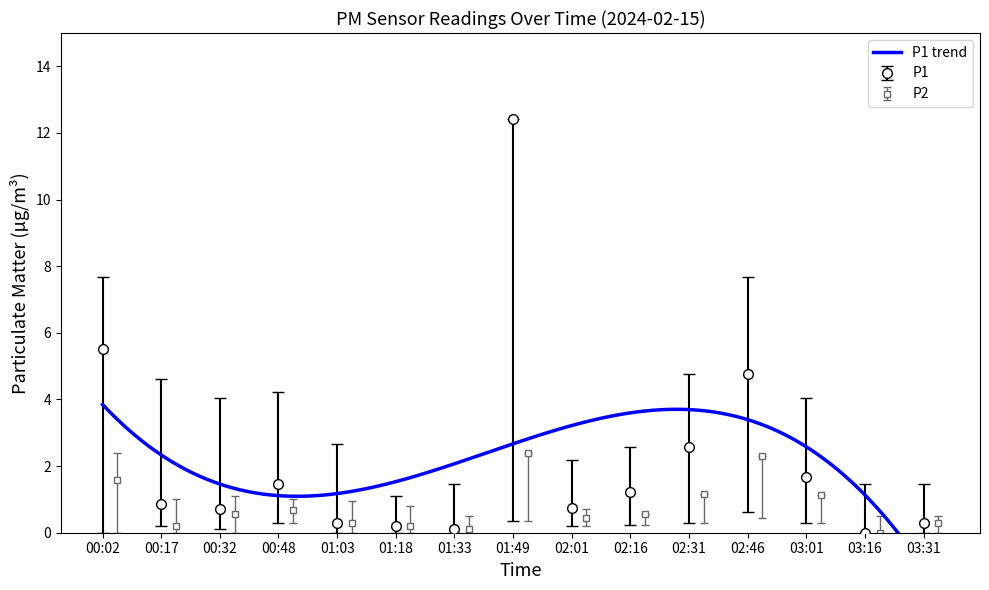

Reading left to right, what are all the values shown in this chart?

P1: 5.5	0.8	0.7	1.4	0.3	0.2	0.1	12.4	0.8	1.2	2.6	4.8	1.7	0.0	0.3
P2: 1.6	0.2	0.6	0.7	0.3	0.2	0.1	2.4	0.5	0.6	1.2	2.3	1.1	0.0	0.3